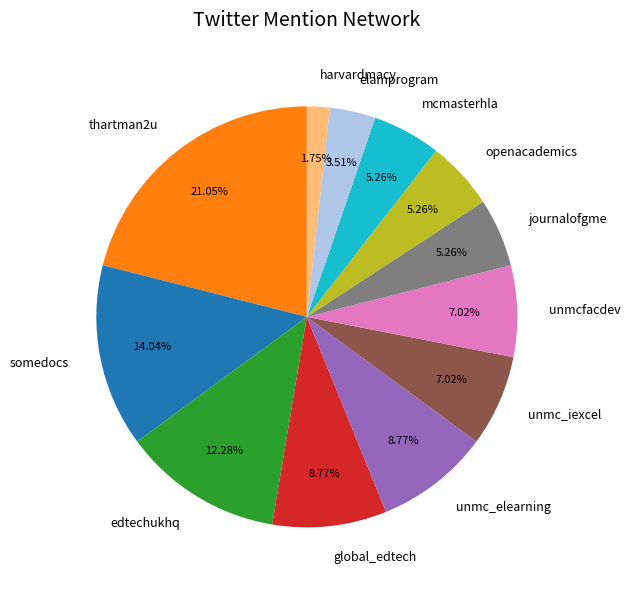

Is it true that elamprogram is 18% of the pie?

False